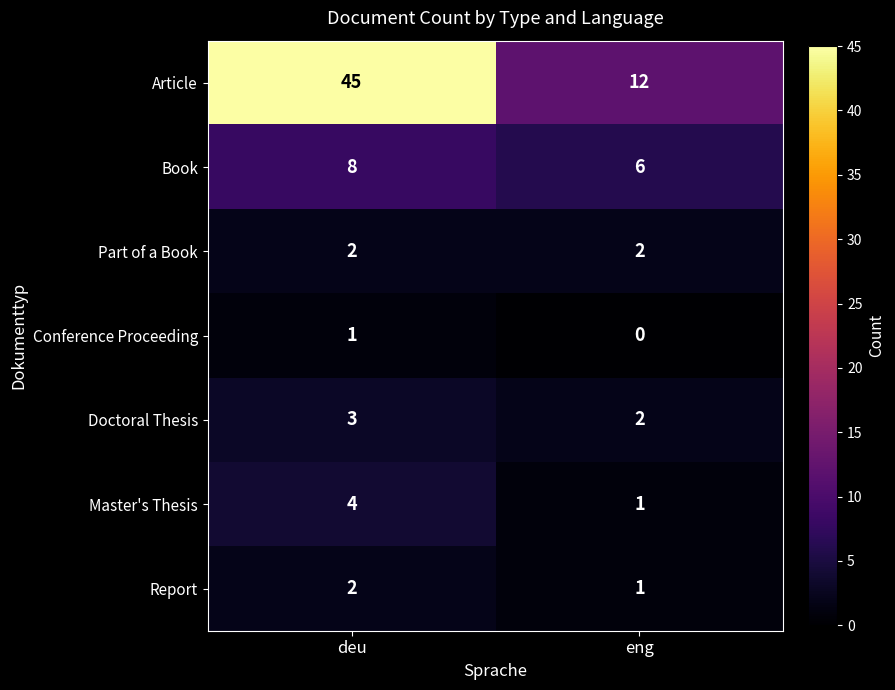

What is the sum of all Doctoral Thesis values?

5